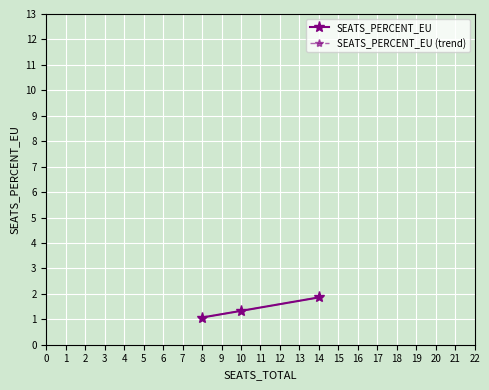

What is the maximum value for SEATS_PERCENT_EU?

1.9